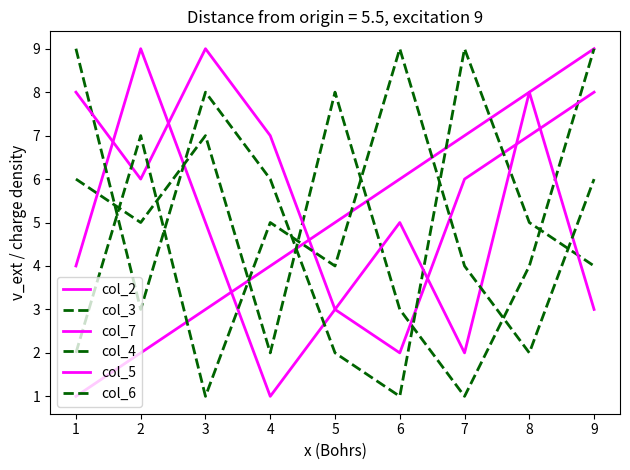

What is the average value of the col_5 series?

6